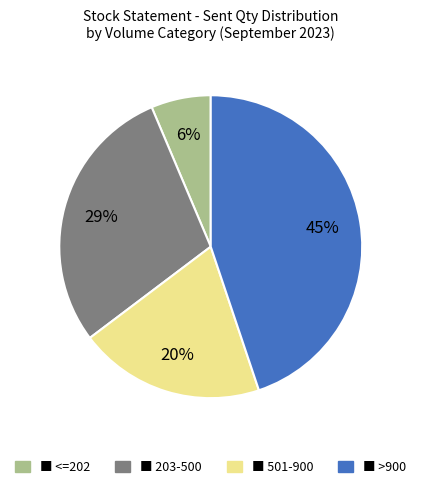

How many slices are in this pie chart?

4